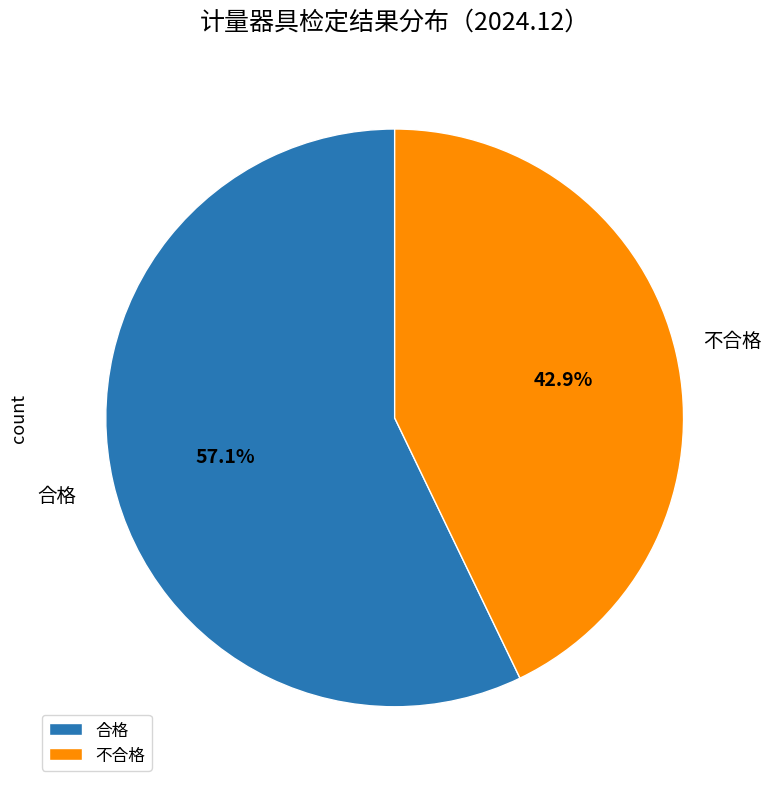

To the nearest percent, what is the difference between the 合格 and 不合格 slice percentages?

14%